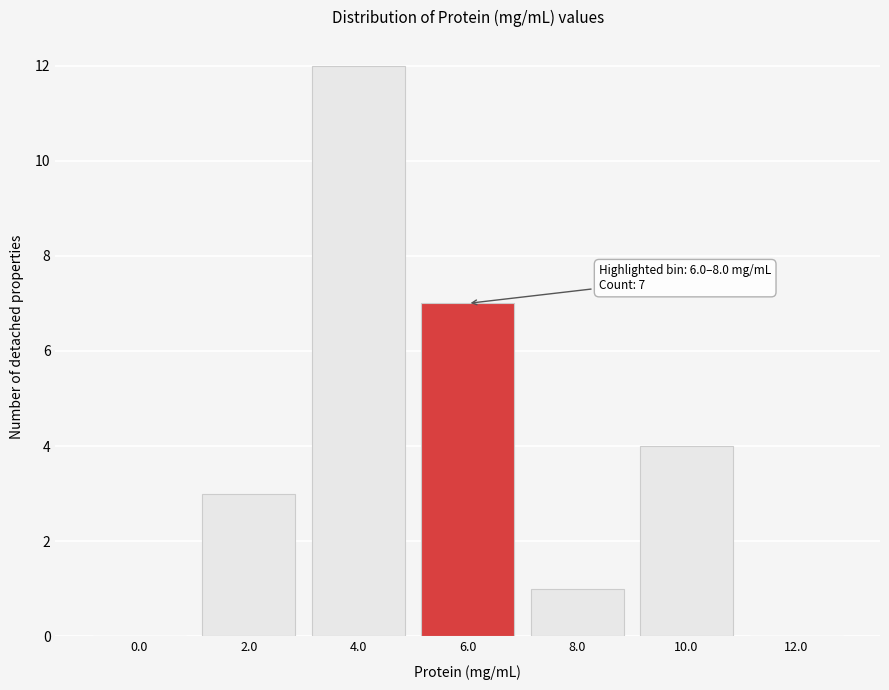

Reading left to right, transcribe all the data shown in this chart.

0.0=0	2.0=3	4.0=12	6.0=7	8.0=1	10.0=4	12.0=0